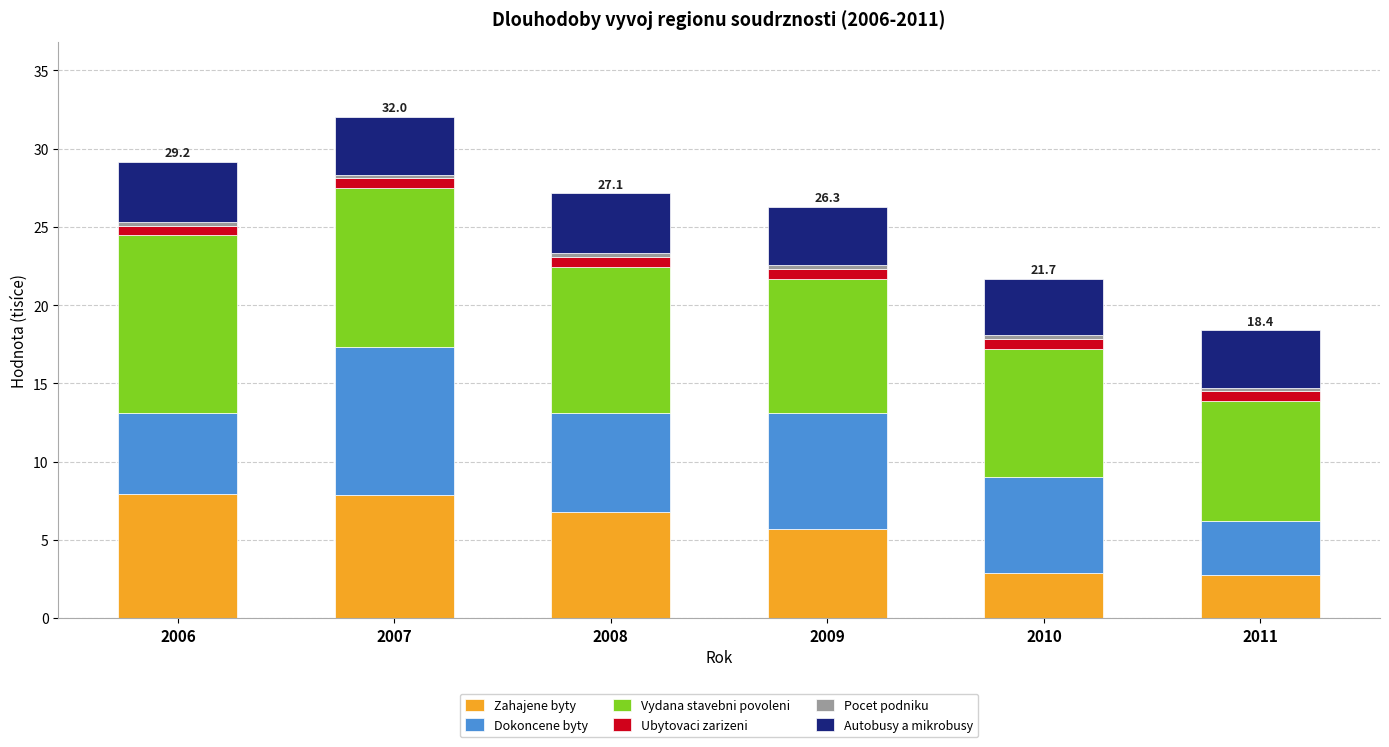

What is the minimum value for Zahajene byty?

2.7